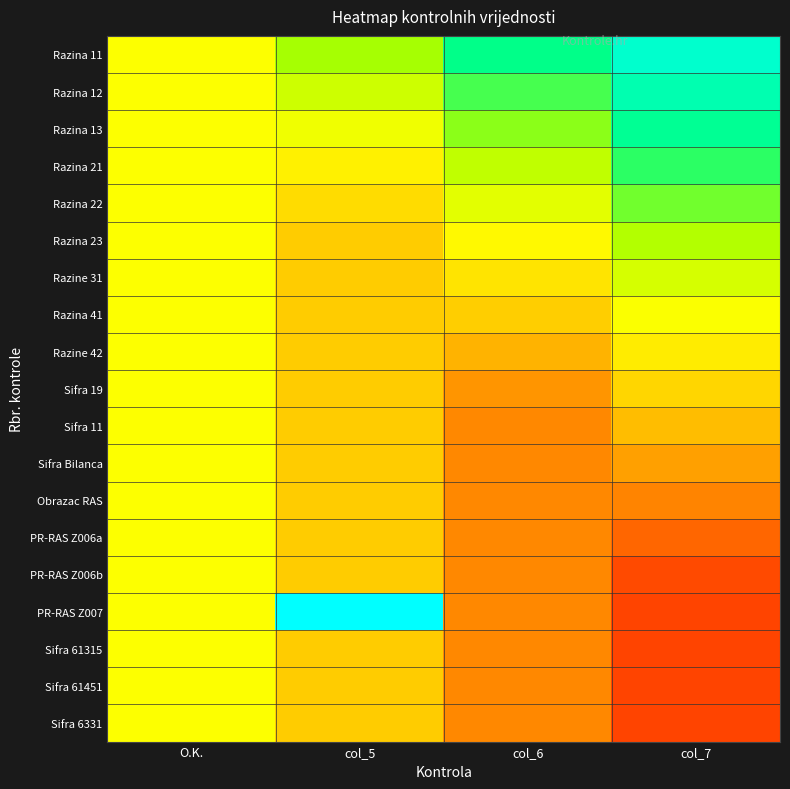

Rank the series at O.K. from highest to lowest value.

Razina 11, Razina 12, Razina 13, Razina 21, Razina 22, Razina 23, Razine 31, Razina 41, Razine 42, Sifra 19, Sifra 11, Sifra Bilanca, Obrazac RAS, PR-RAS Z006a, PR-RAS Z006b, PR-RAS Z007, Sifra 61315, Sifra 61451, Sifra 6331